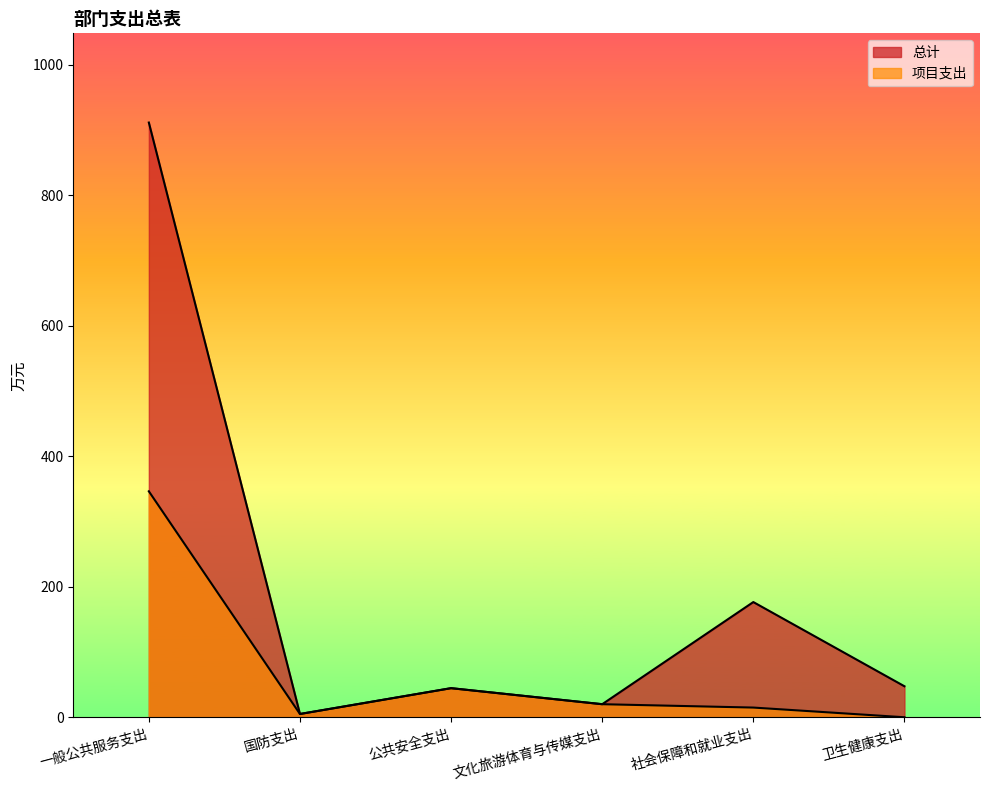

What is the difference between the second highest and minimum values in the 总计 series?

171.6